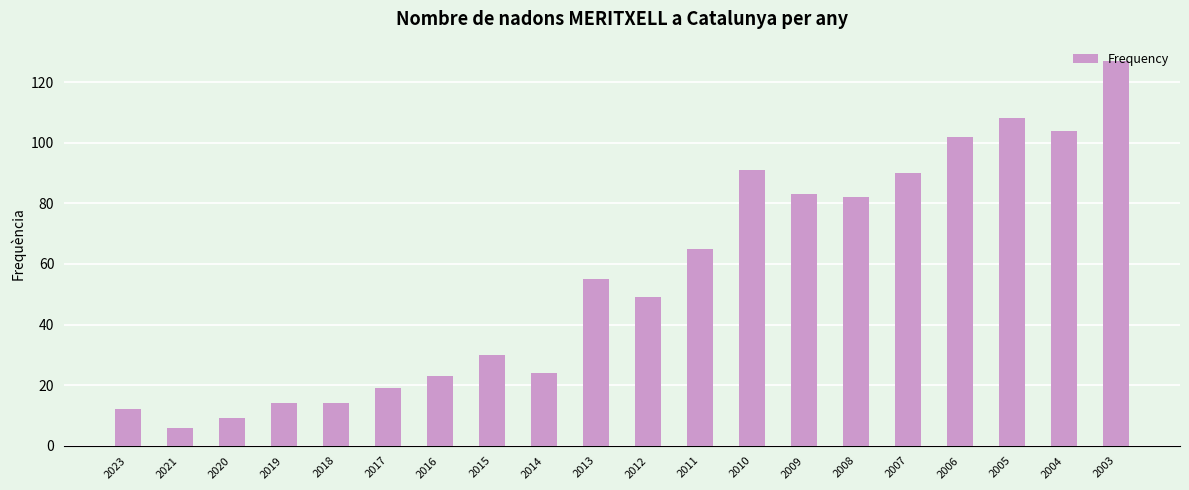

What is the smallest value displayed?

6